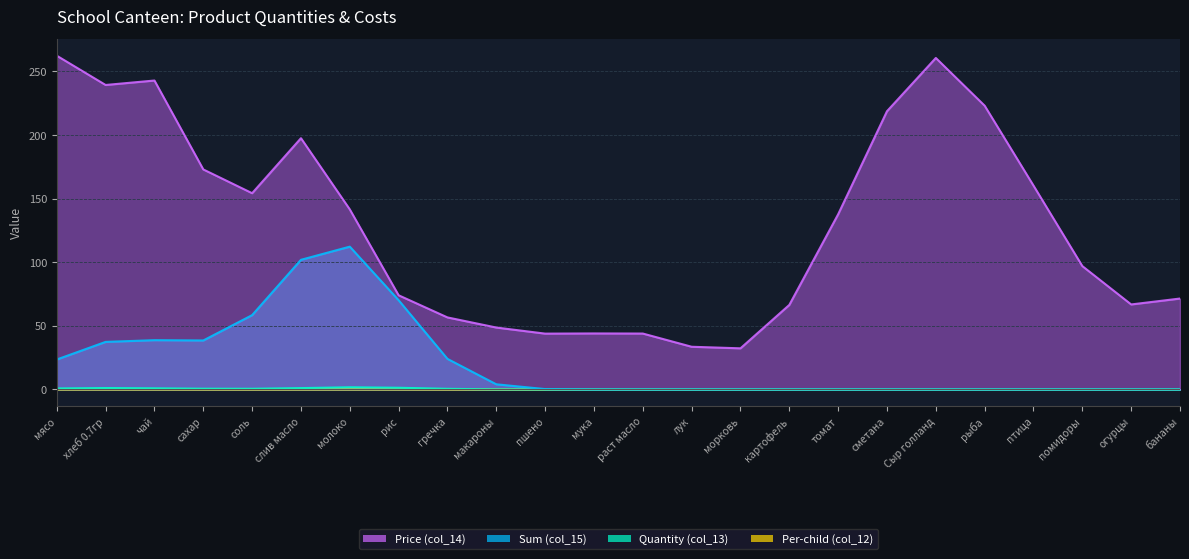

How many lines are shown in the chart?

4